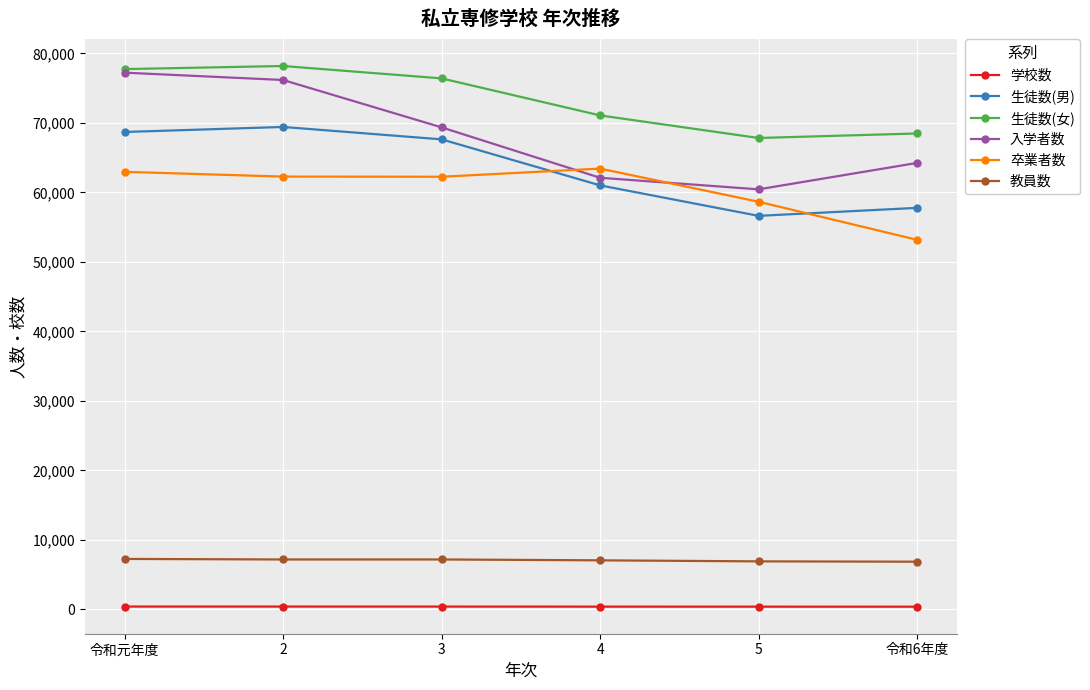

Rank the series by their maximum value, from lowest to highest.

学校数, 教員数, 卒業者数, 生徒数(男), 入学者数, 生徒数(女)